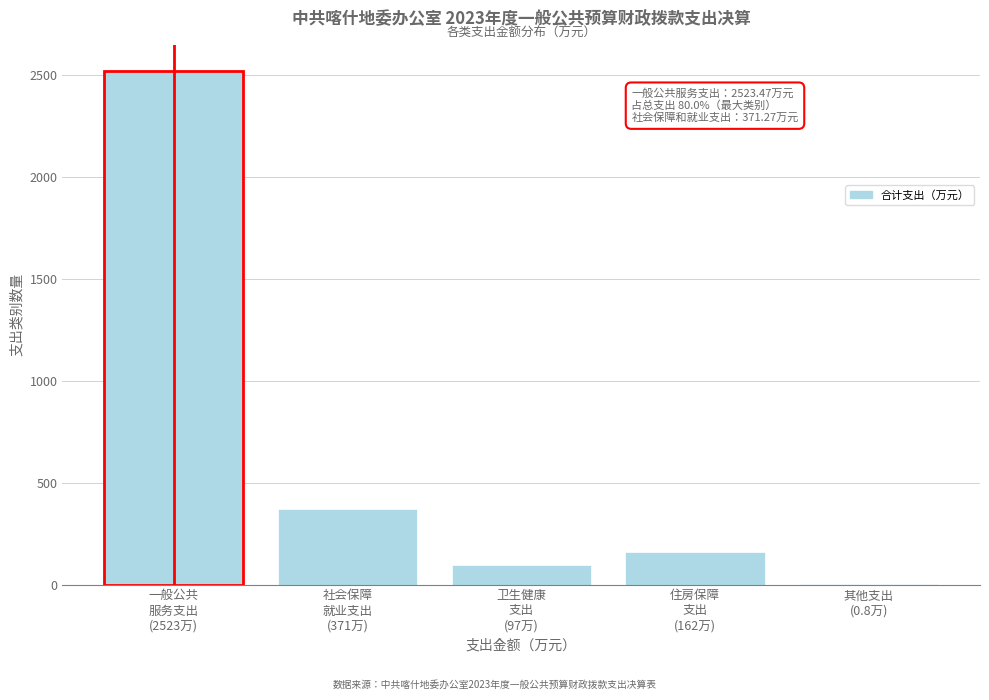

What is the greatest value displayed?

2523.5